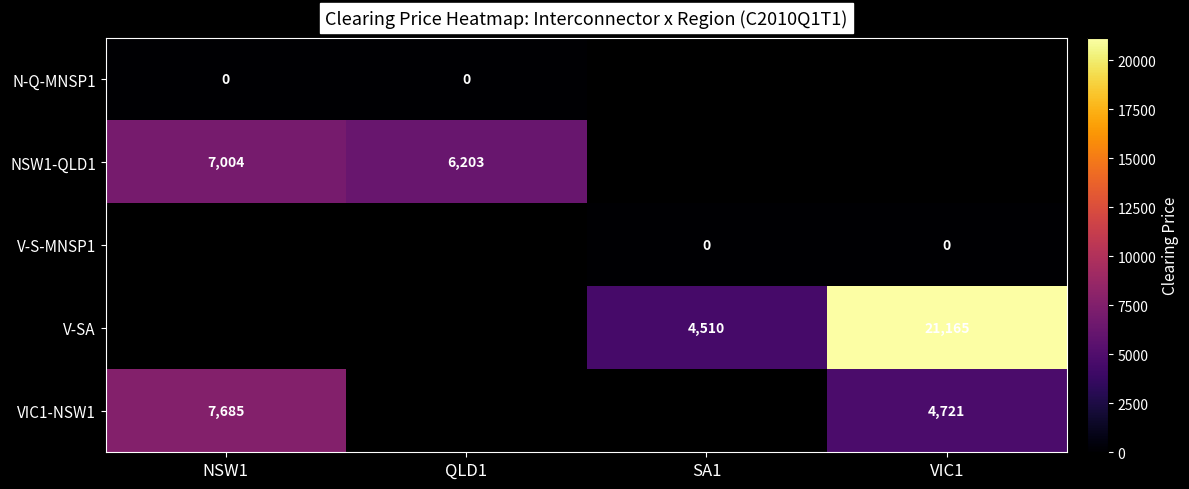

How many data points does each series have?

4